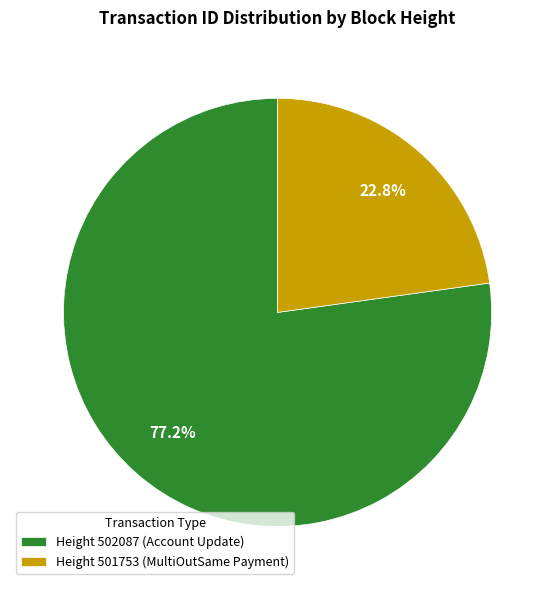

Does Height 501753 (MultiOutSame Payment) account for over 50% of the chart?

No